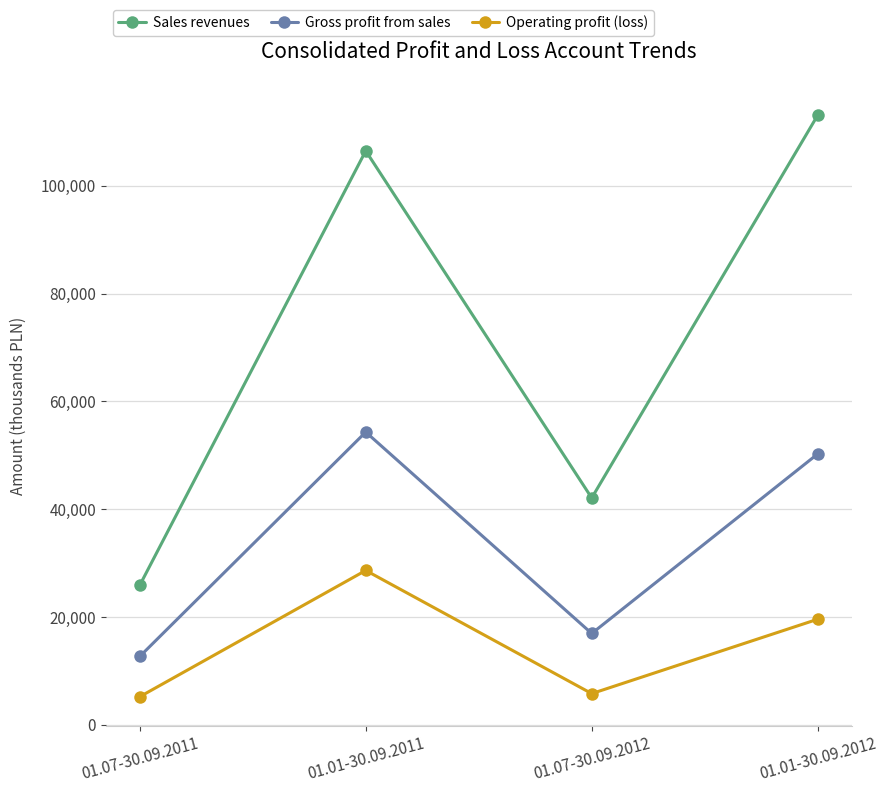

What is the difference between the Sales revenues values at 01.07-30.09.2011 and 01.01-30.09.2011?

80613